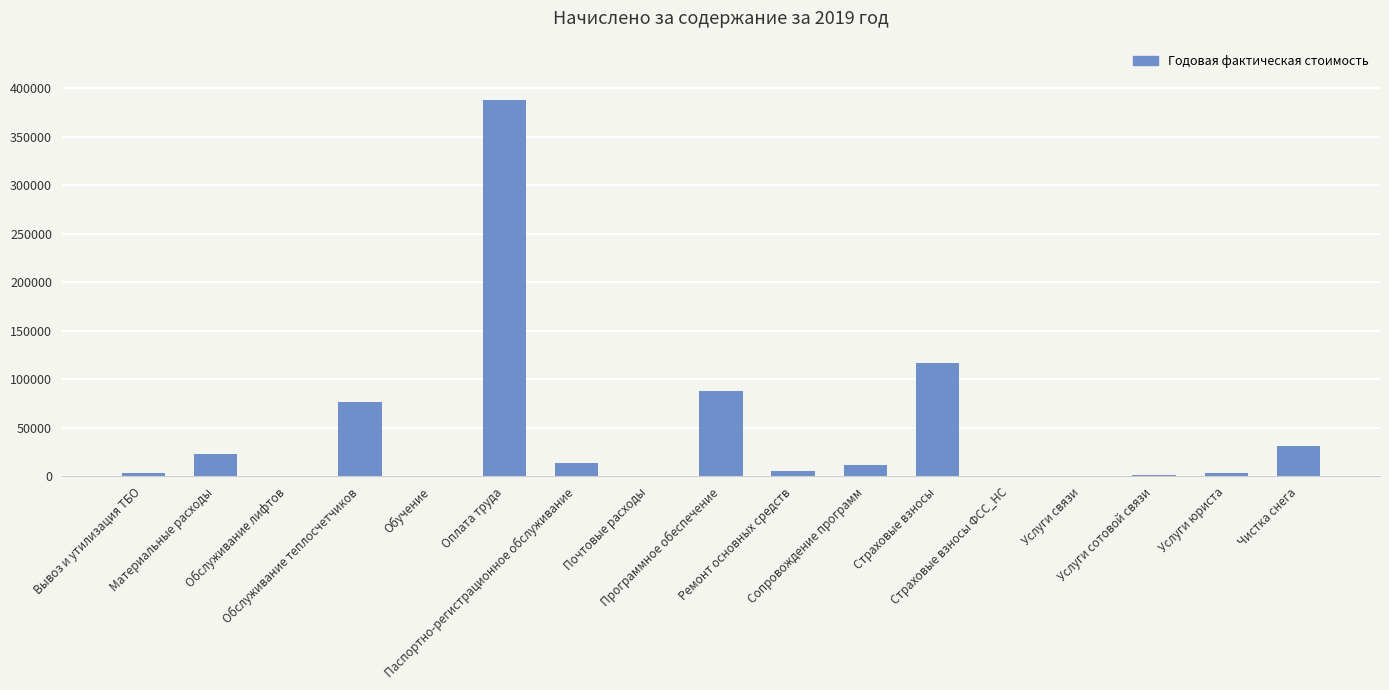

What is the approximate value at Обслуживание лифтов?

273.9